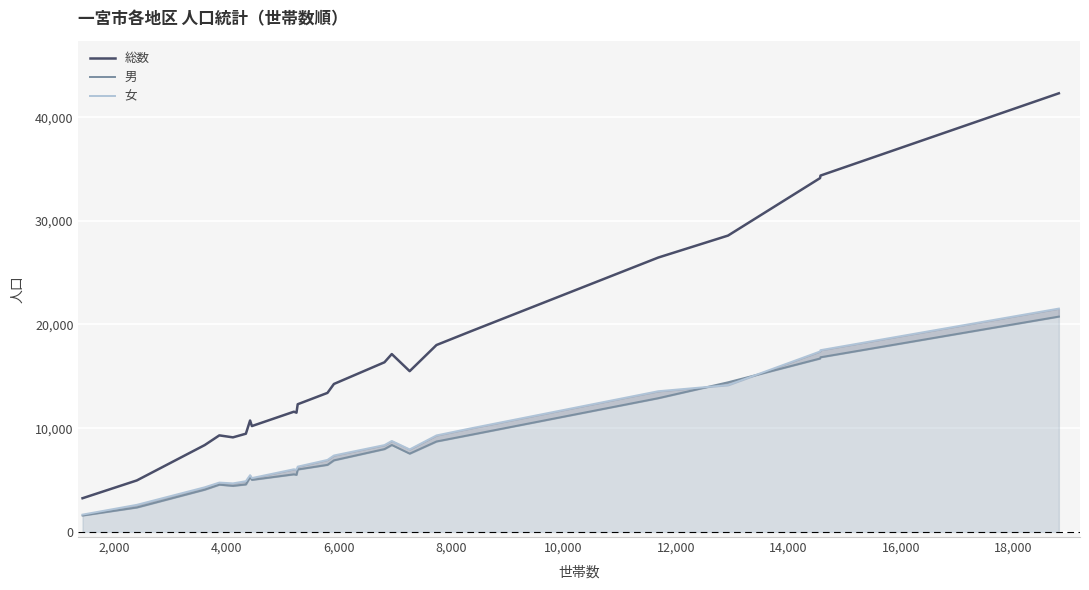

Which series has the widest spread of values?

総数